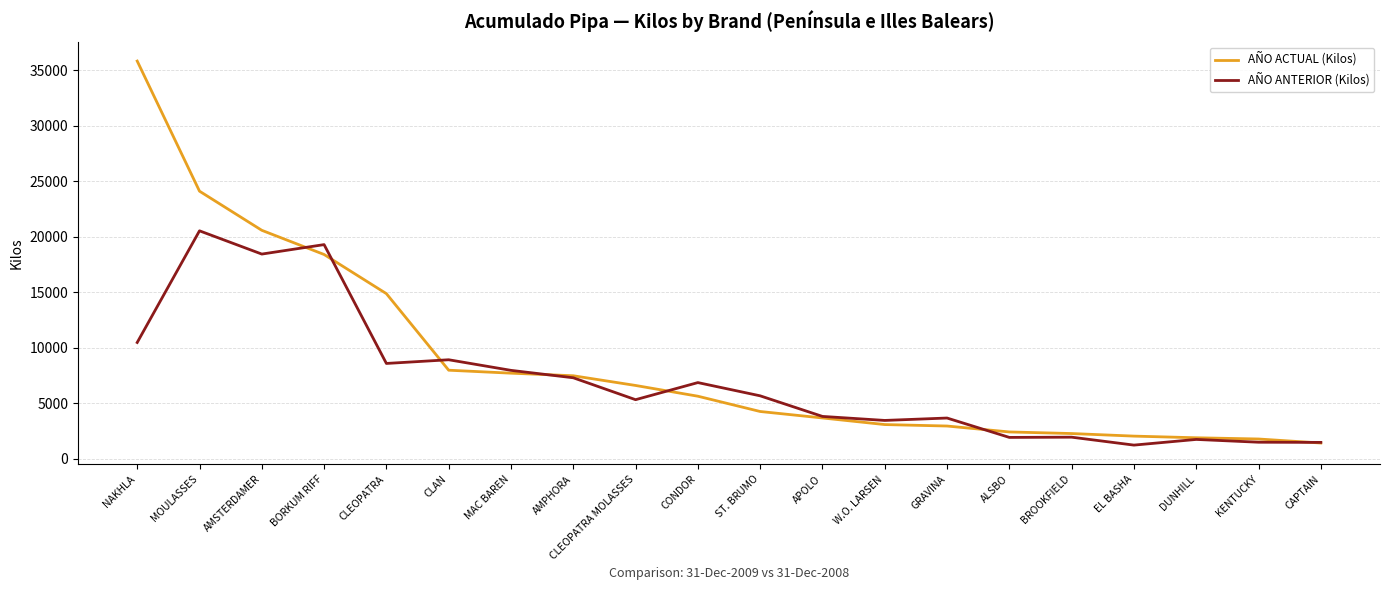

Between which two adjacent categories do AÑO ANTERIOR (Kilos) and AÑO ACTUAL (Kilos) first intersect?

AMSTERDAMER and BORKUM RIFF